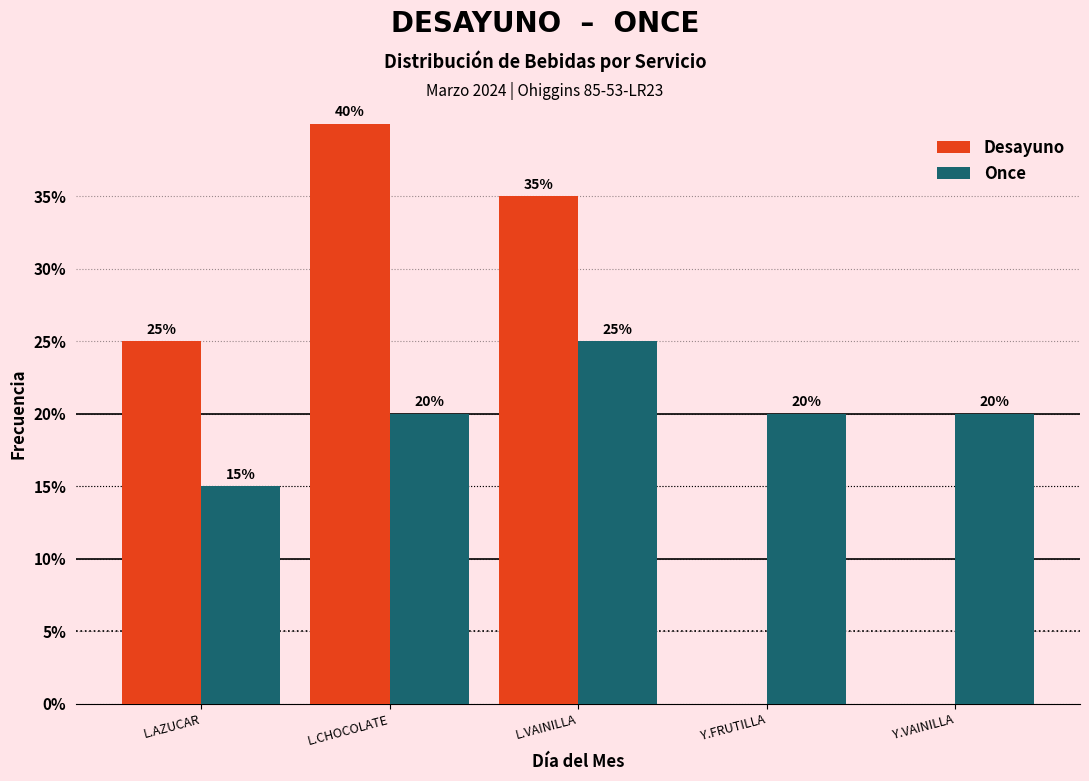

Reading left to right, list all the values displayed in this chart.

Desayuno: L.AZUCAR=25	L.CHOCOLATE=40	L.VAINILLA=35	Y.FRUTILLA=0	Y.VAINILLA=0
Once: L.AZUCAR=15	L.CHOCOLATE=20	L.VAINILLA=25	Y.FRUTILLA=20	Y.VAINILLA=20